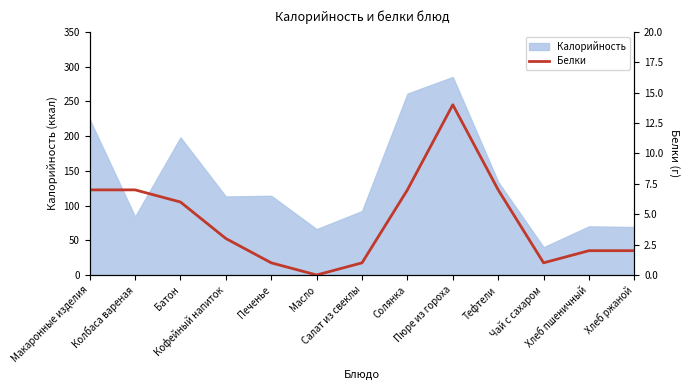

True or false: the data shows 2 at Печенье.

False